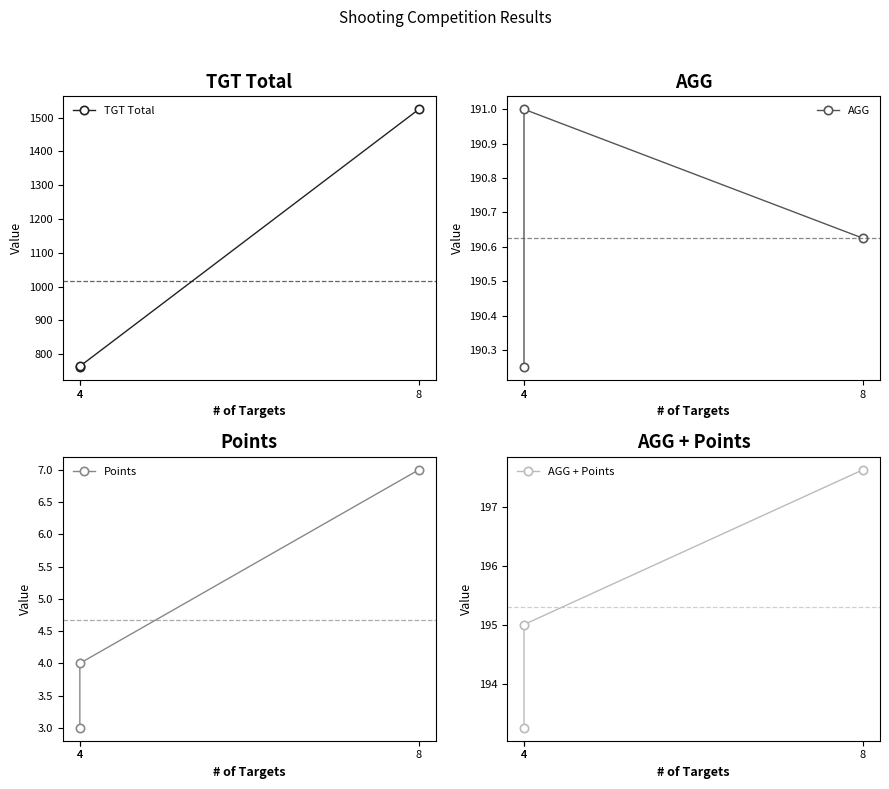

At how many categories does at least one series exceed 87?

3